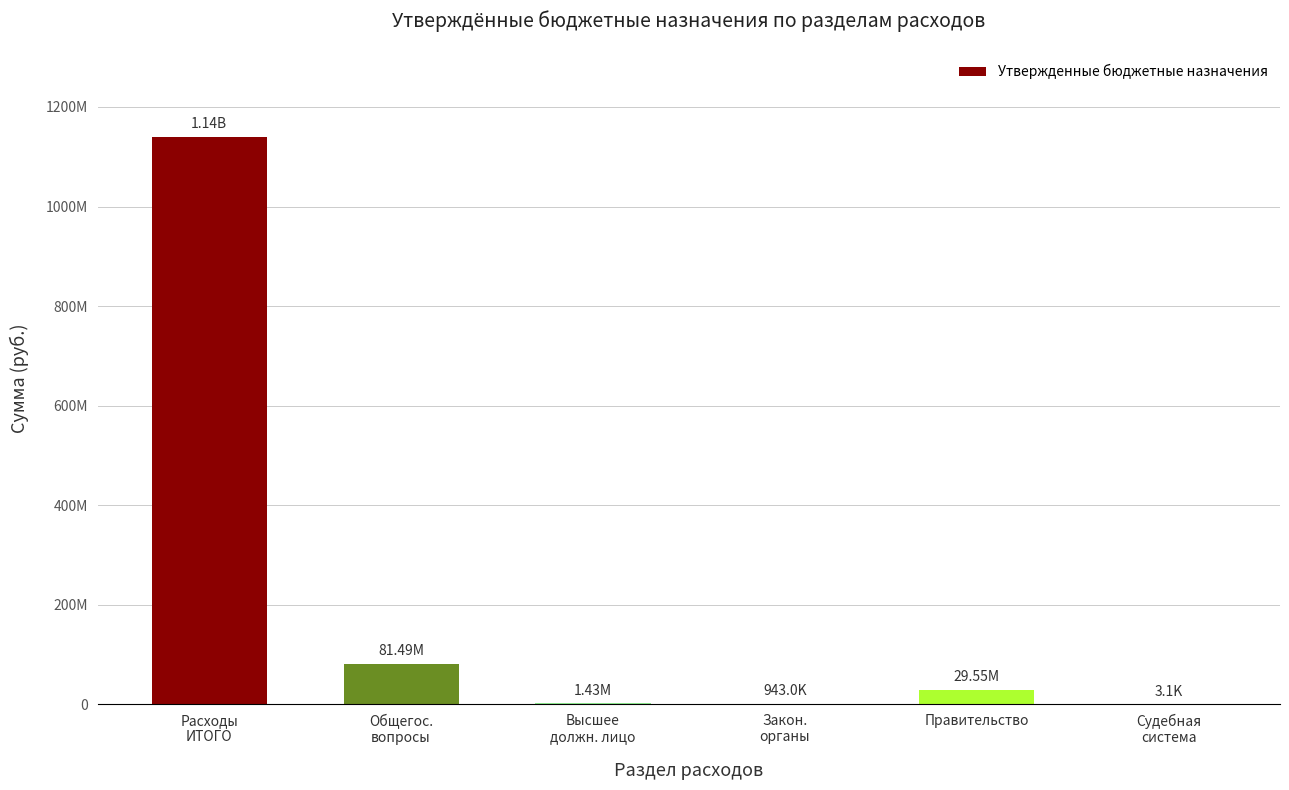

Reading left to right, what are all the values shown in this chart?

Расходы
ИТОГО=1139957493.9	Общегос.
вопросы=81494989.7	Высшее
должн. лицо=1428400.0	Закон.
органы=943031.0	Правительство=29552569.0	Судебная
система=3100.0